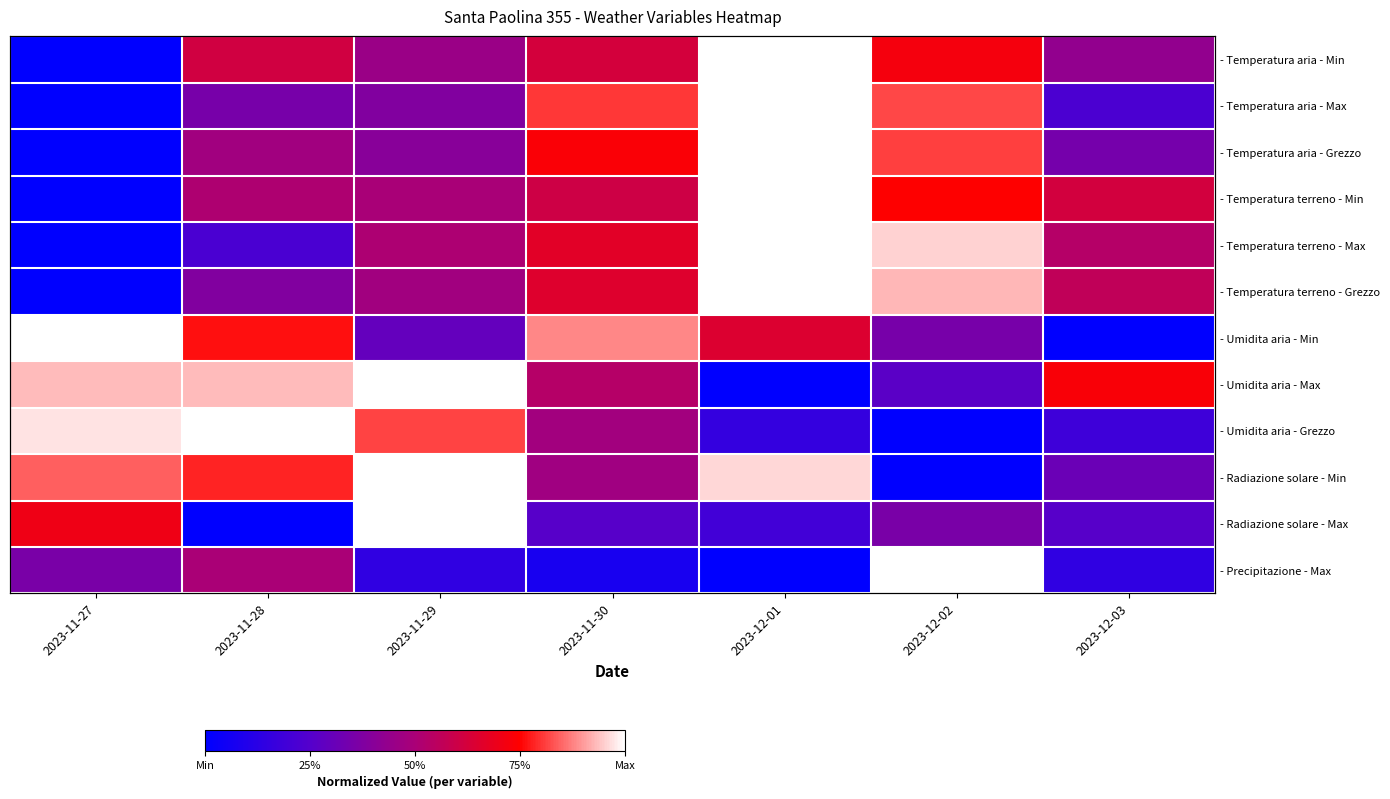

What is the spread (max minus min) of values at 2023-11-30?

0.8